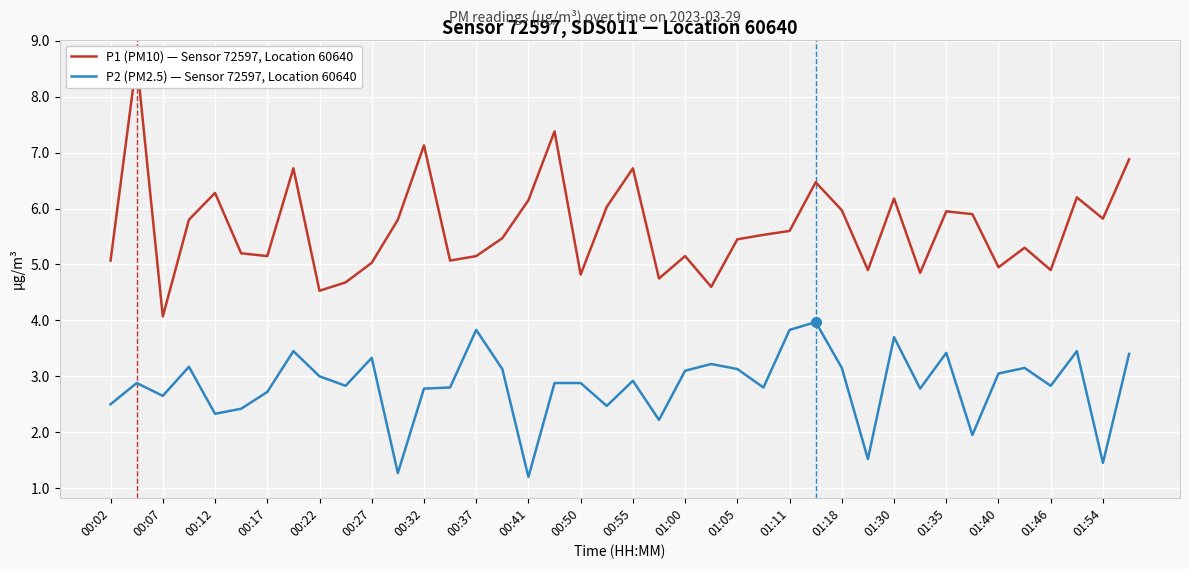

At which label does P1 (PM10) — Sensor 72597, Location 60640 first exceed 5?

00:02